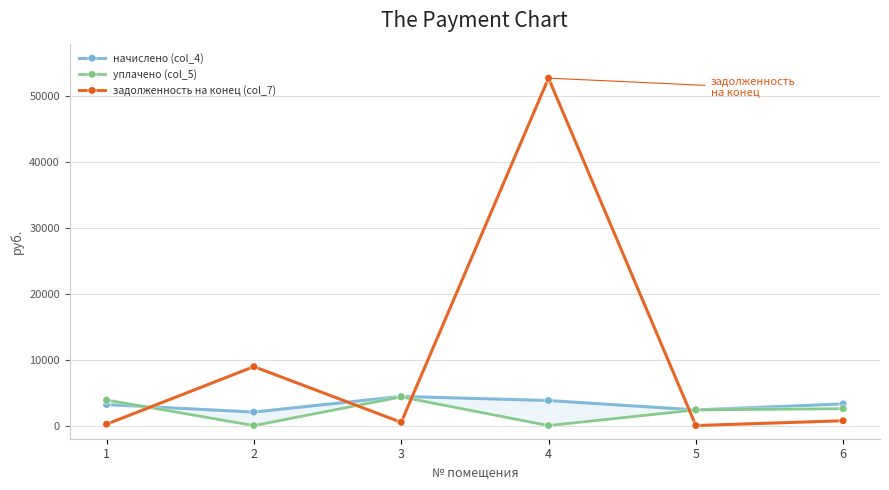

At 1, list the series in order from smallest to largest.

задолженность на конец (col_7), начислено (col_4), уплачено (col_5)